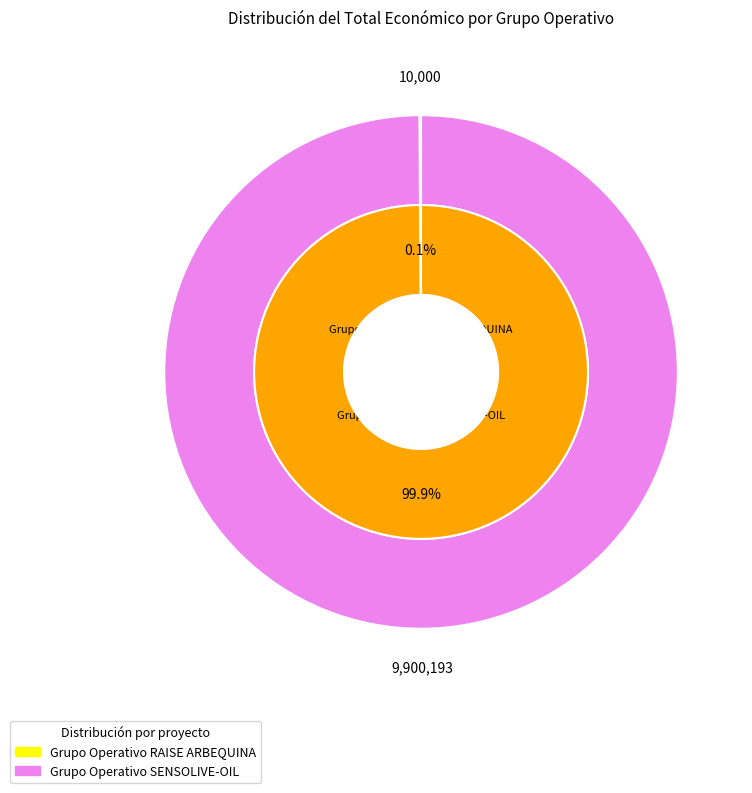

How many segments does this pie chart have?

2